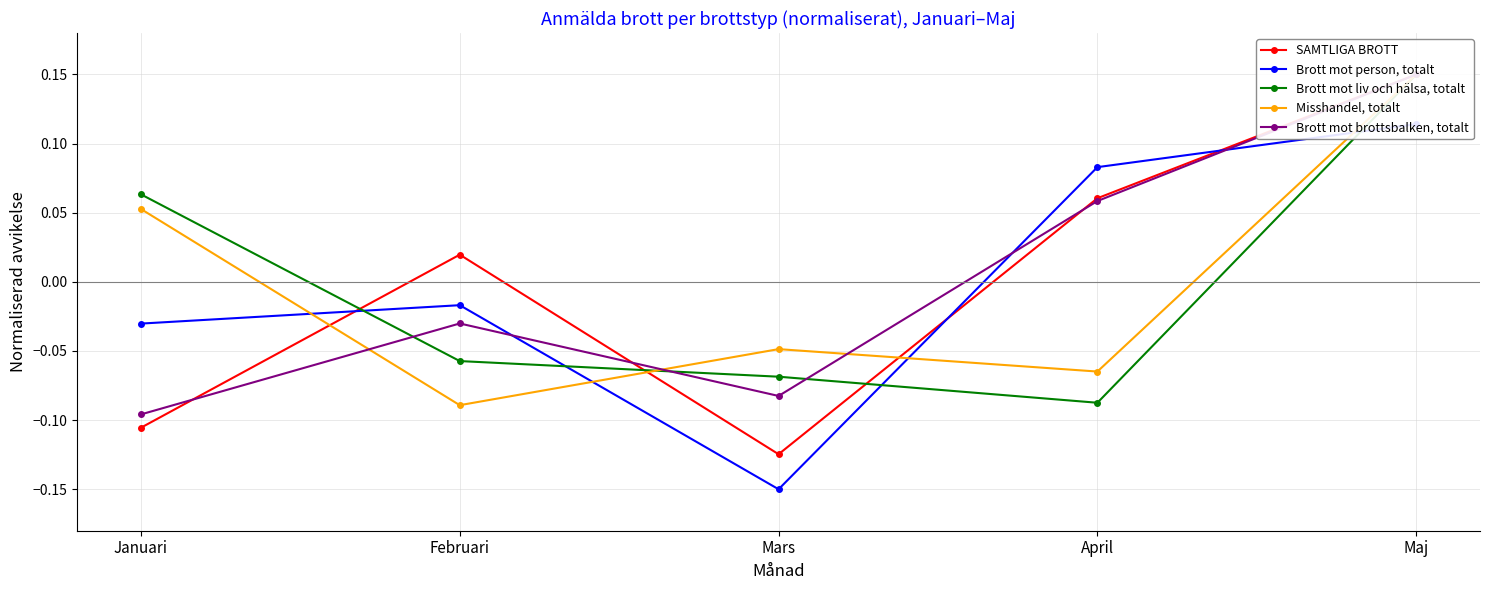

Reading right to left, what are all the values shown in this chart?

SAMTLIGA BROTT: 0.1	0.1	-0.1	0.0	-0.1
Brott mot person, totalt: 0.1	0.1	-0.1	-0.0	-0.0
Brott mot liv och hälsa, totalt: 0.1	-0.1	-0.1	-0.1	0.1
Misshandel, totalt: 0.1	-0.1	-0.0	-0.1	0.1
Brott mot brottsbalken, totalt: 0.1	0.1	-0.1	-0.0	-0.1